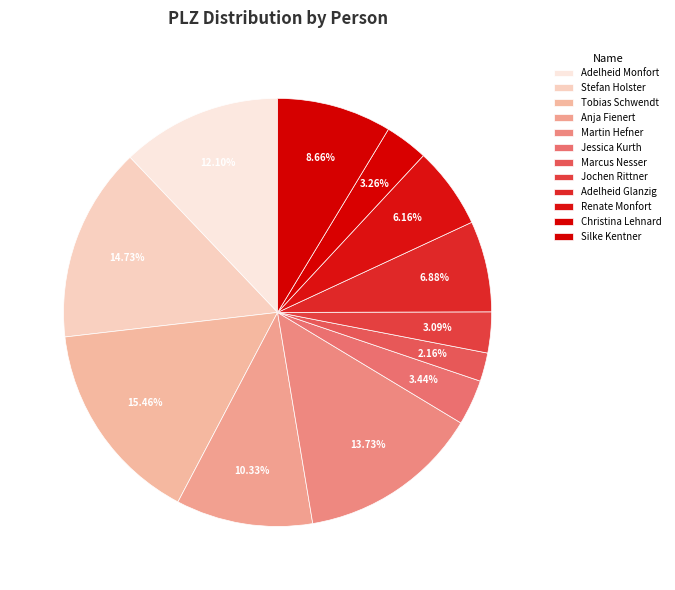

Which category has the smallest portion of the pie?

Marcus Nesser